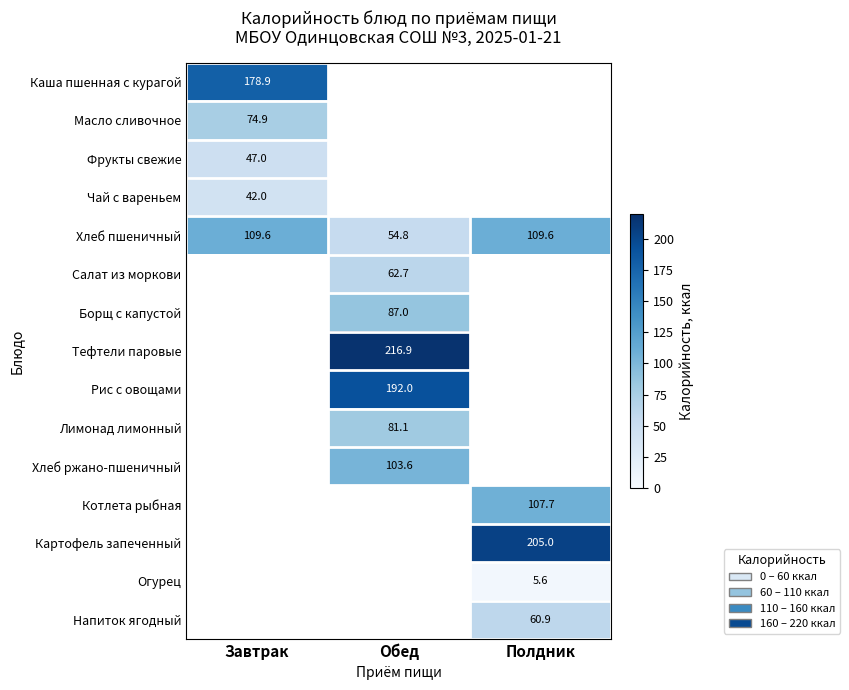

How many data points does each series have?

3